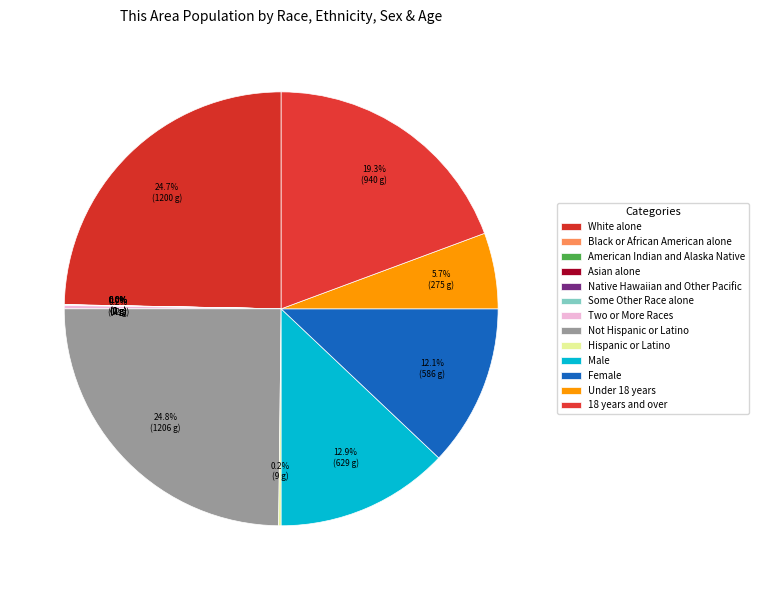

How much of the chart is everything except Under 18 years?

94.3%